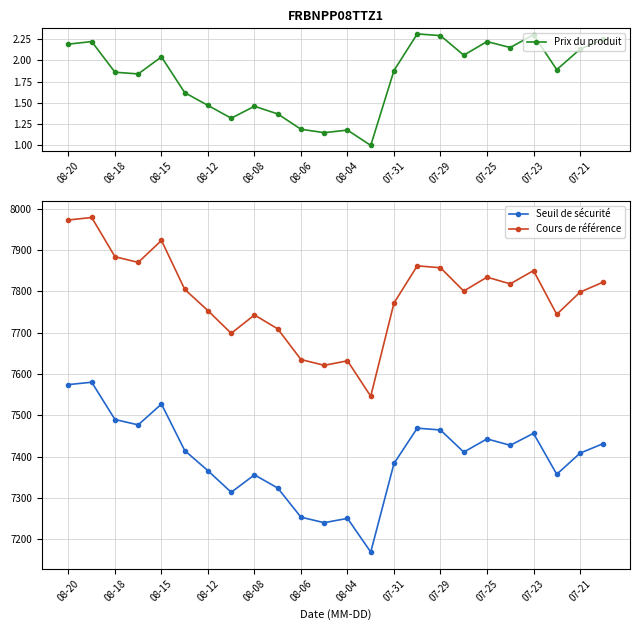

What is the difference between the maximum and minimum values in the Seuil de sécurité series?

411.3